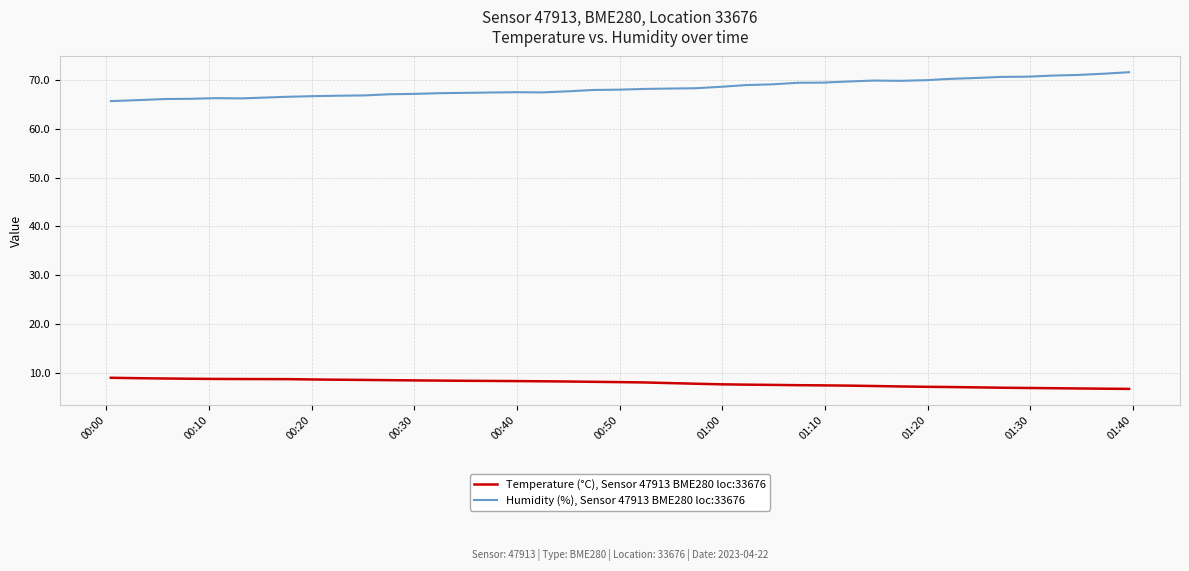

Which series has the largest total across all categories?

Humidity (%), Sensor 47913 BME280 loc:33676